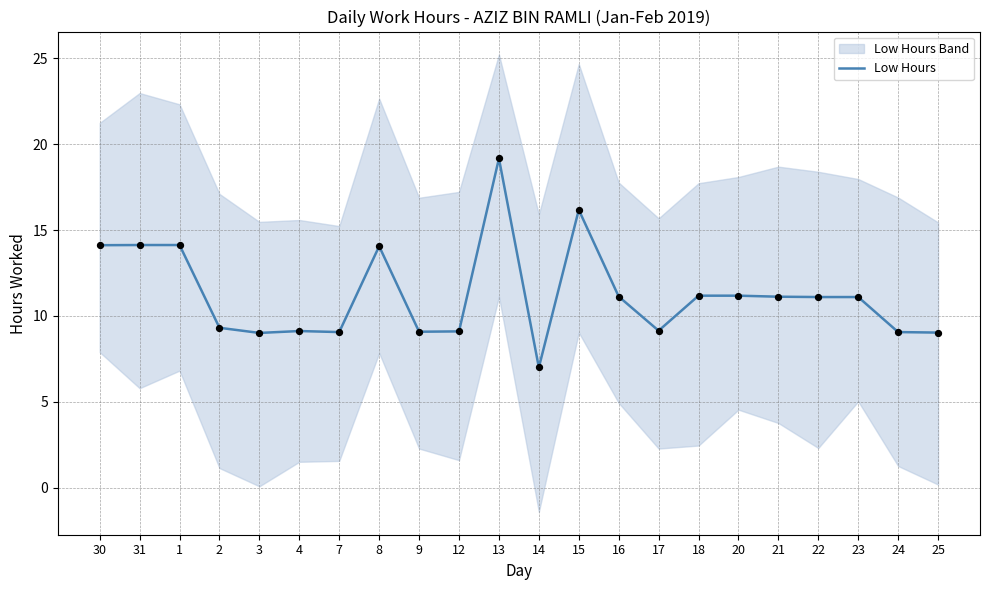

Approximately how many times larger is the value at 8 compared to 22?

1.3